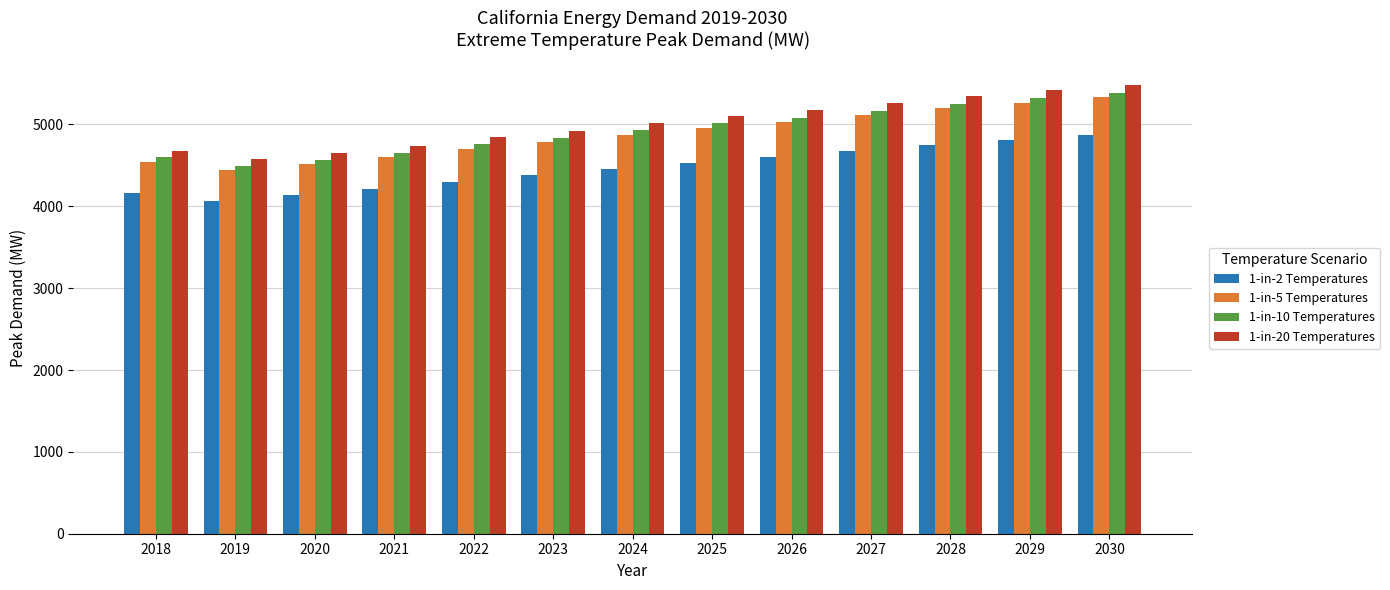

What are all the series names shown in the legend?

1-in-2 Temperatures, 1-in-5 Temperatures, 1-in-10 Temperatures, 1-in-20 Temperatures